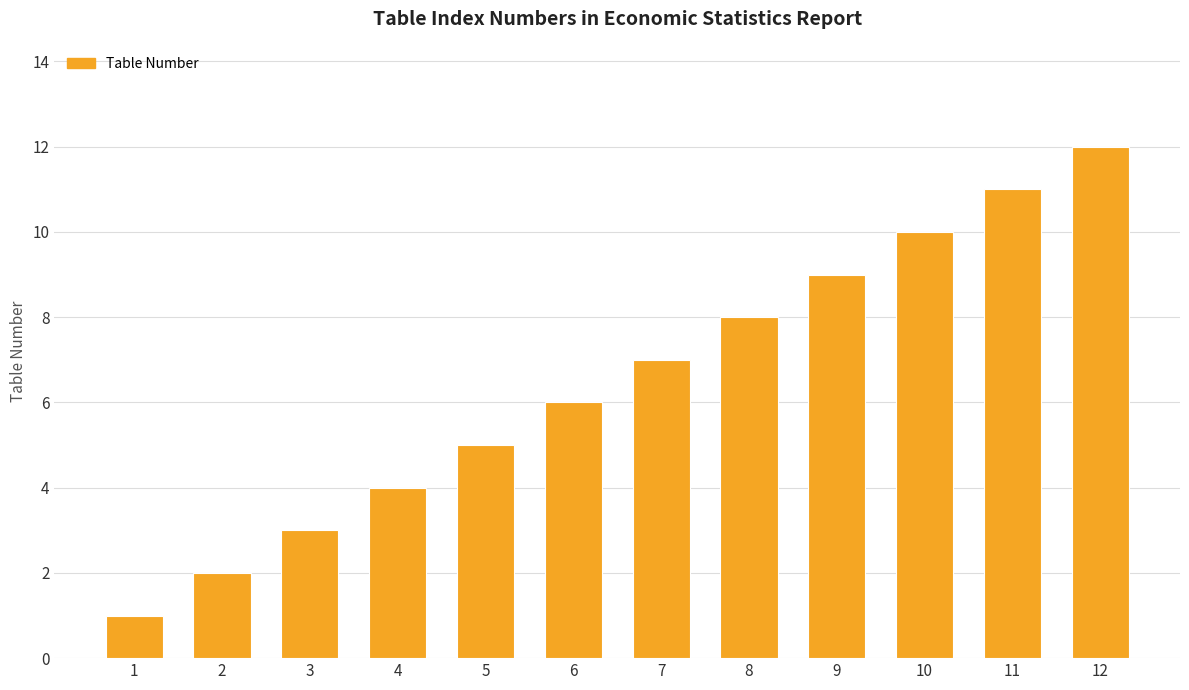

Are the bars grouped side by side (vs. stacked)?

No